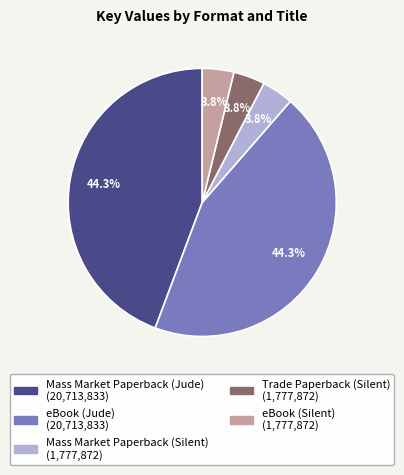

What is the ratio of the value at Mass Market Paperback (Silent) to the value at Trade Paperback (Silent)?

1.0